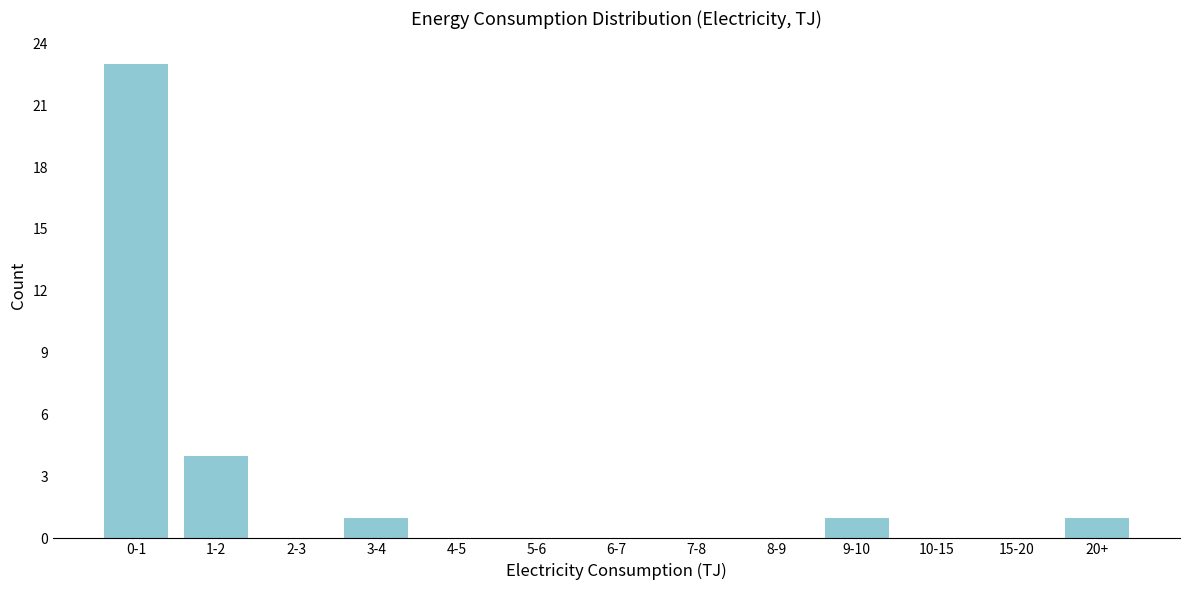

Reading left to right, what are all the values shown in this chart?

0-1=23	1-2=4	2-3=0	3-4=1	4-5=0	5-6=0	6-7=0	7-8=0	8-9=0	9-10=1	10-15=0	15-20=0	20+=1